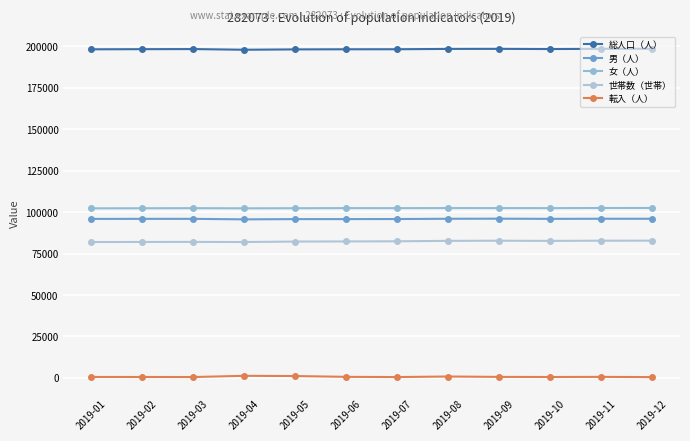

What is the difference between the maximum and minimum values in the 総人口（人） series?

579